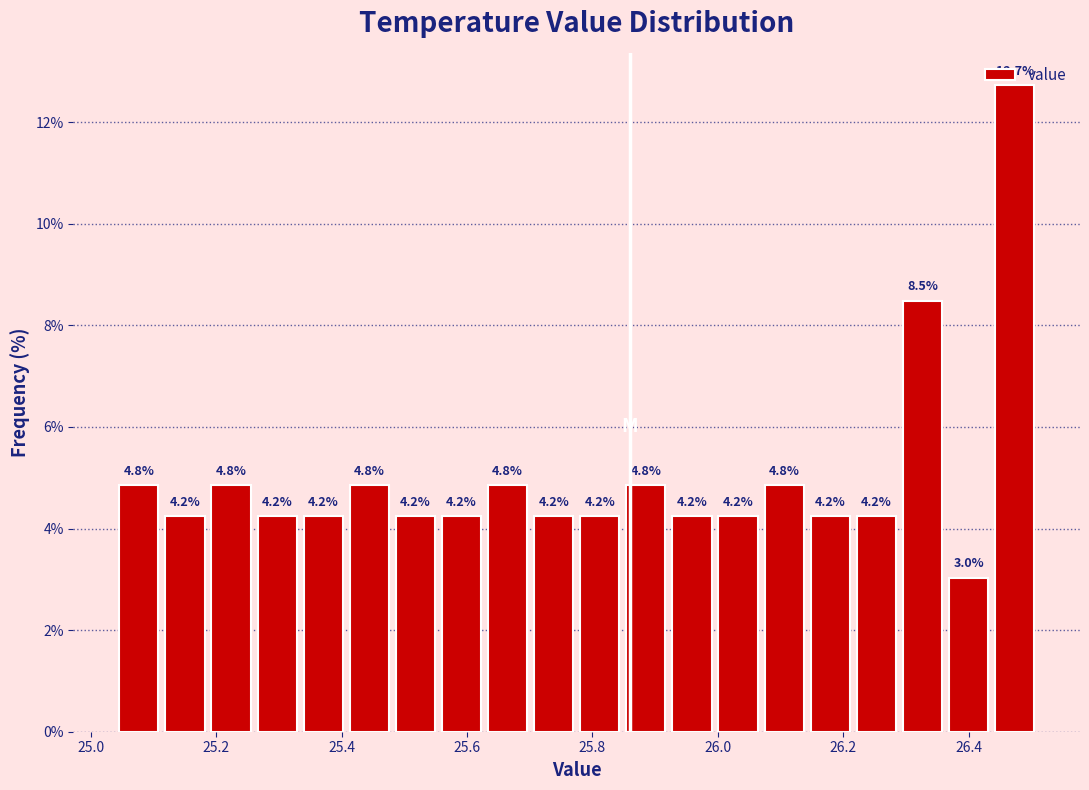

Around what value on the x-axis is the tallest bar? Give the approximate position of its centre, as read against the axis.

26.48